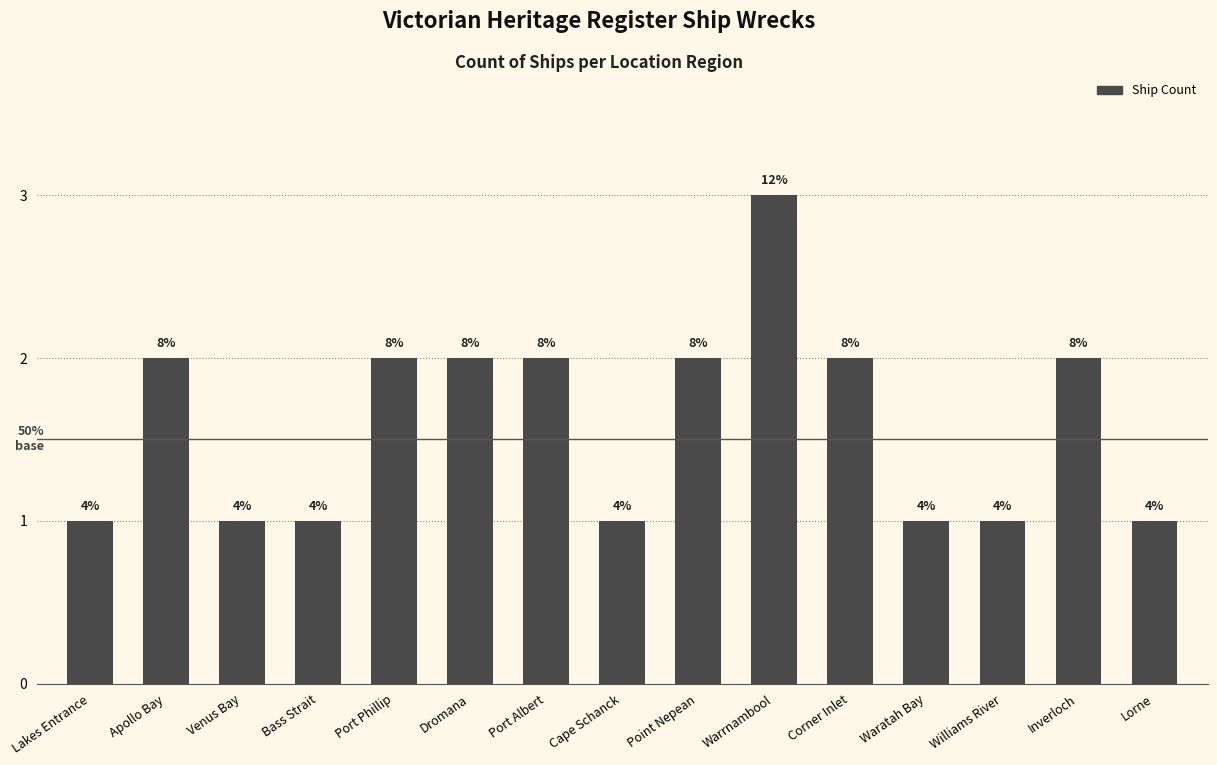

Reading left to right, list all the values displayed in this chart.

Lakes Entrance=1	Apollo Bay=2	Venus Bay=1	Bass Strait=1	Port Phillip=2	Dromana=2	Port Albert=2	Cape Schanck=1	Point Nepean=2	Warrnambool=3	Corner Inlet=2	Waratah Bay=1	Williams River=1	Inverloch=2	Lorne=1